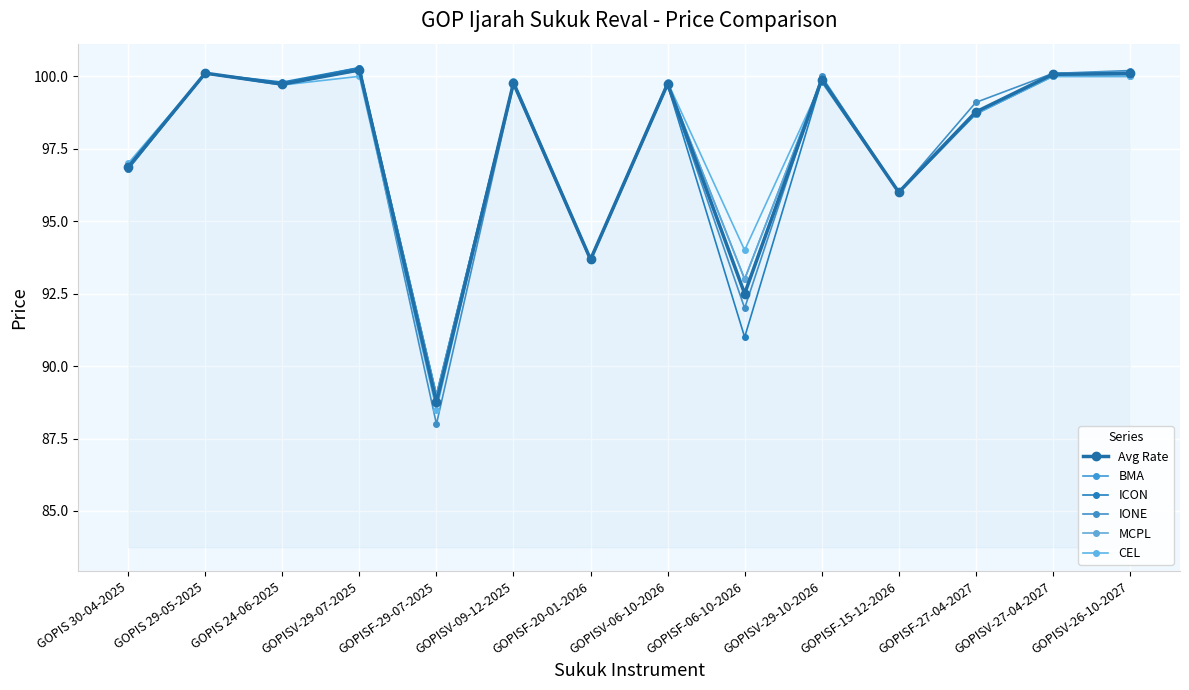

What are all the series names shown in the legend?

Avg Rate, BMA, ICON, IONE, MCPL, CEL